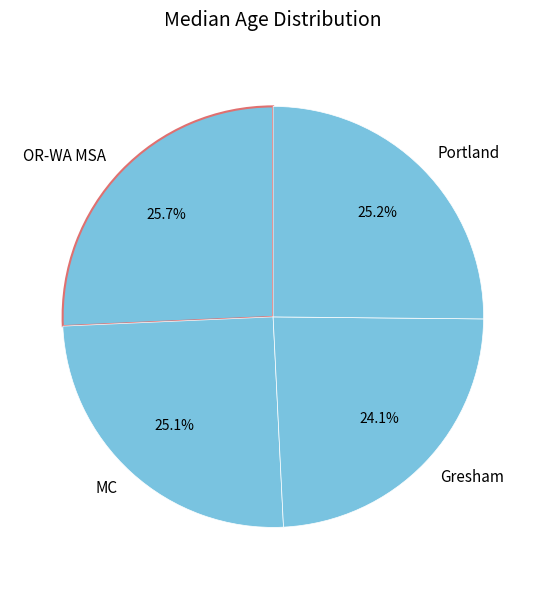

Does MC represent more than half of the total?

No